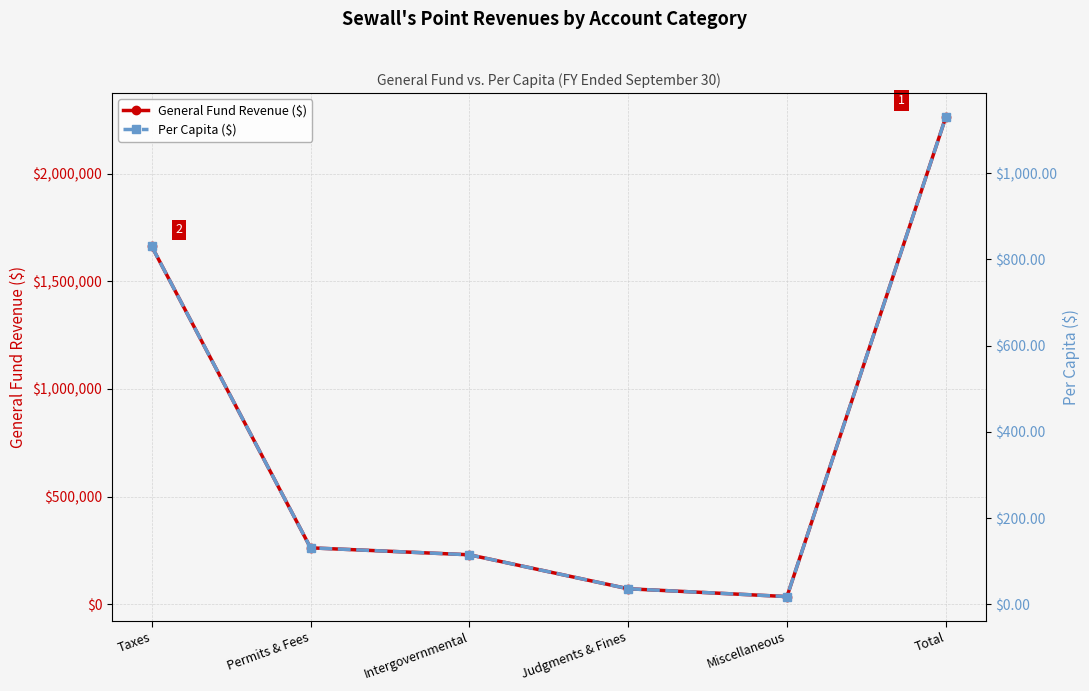

Reading right to left, extract all data points from this chart.

General Fund Revenue ($): 2262054.0	35830.0	72217.0	229979.0	262195.0	1661833.0
Per Capita ($): 1129.9	17.9	36.1	114.9	131.0	830.1